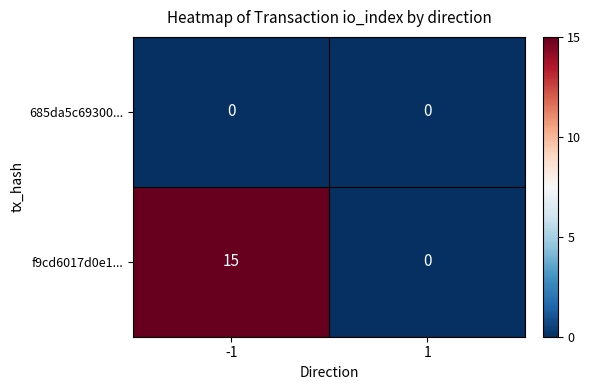

The f9cd6017d0e1... series shows -8 at 1. True or false?

False